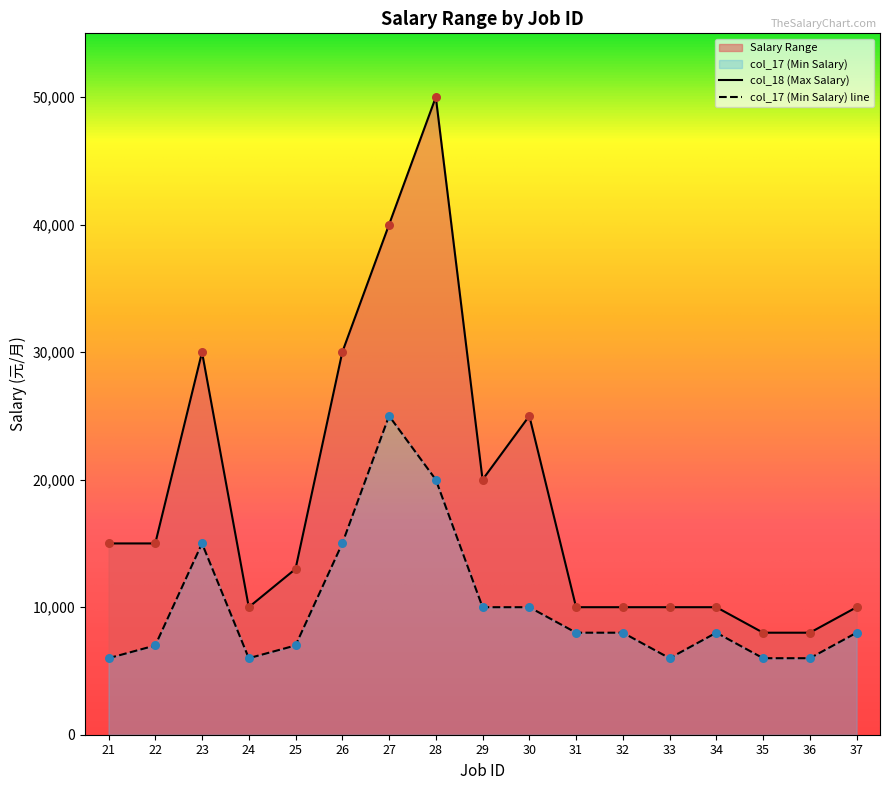

Which series has the largest Y range (max minus min)?

col_18 (Max Salary)